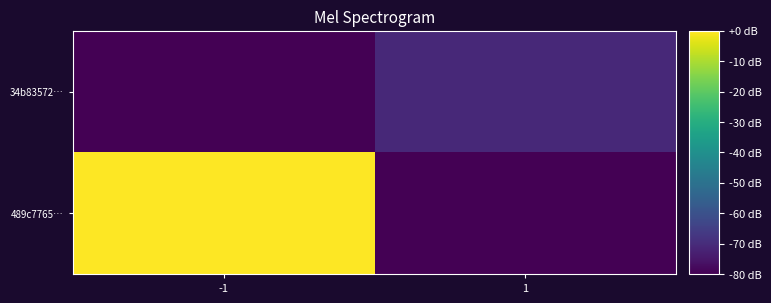

Reading right to left, list all the values displayed in this chart.

489c7765…: 1=-80.0	-1=0.0
34b83572…: 1=-70.8	-1=-80.0